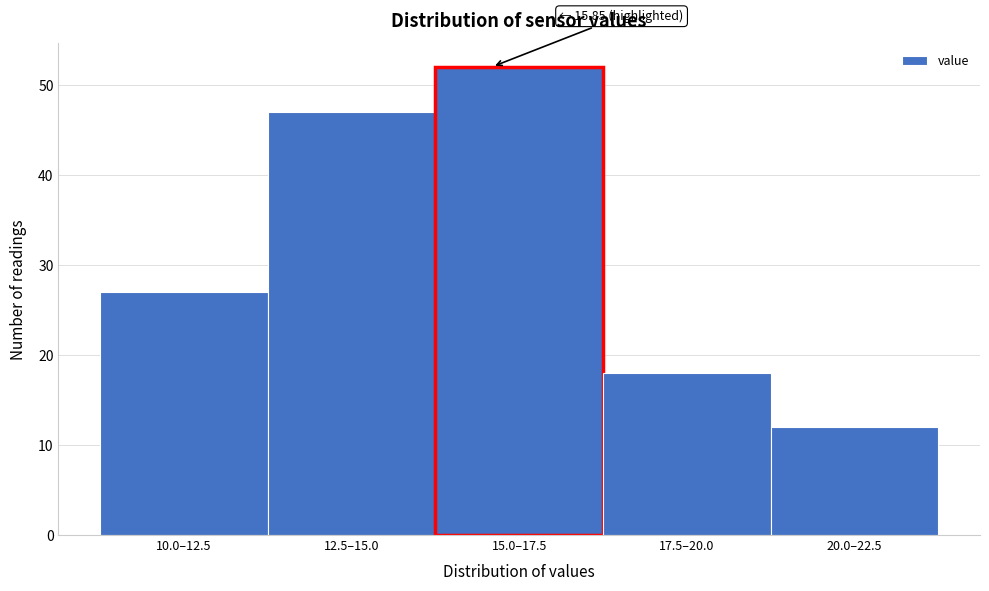

Reading left to right, extract all data points from this chart.

27	47	52	18	12